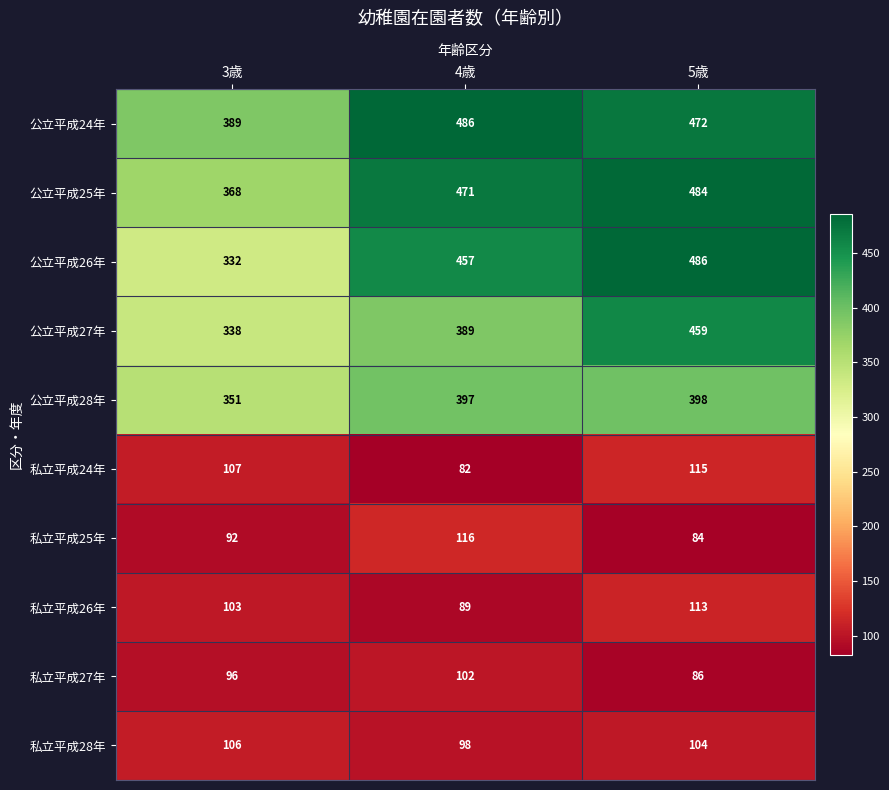

Reading left to right, what are all the values shown in this chart?

公立平成24年: 3歳=389	4歳=486	5歳=472
公立平成25年: 3歳=368	4歳=471	5歳=484
公立平成26年: 3歳=332	4歳=457	5歳=486
公立平成27年: 3歳=338	4歳=389	5歳=459
公立平成28年: 3歳=351	4歳=397	5歳=398
私立平成24年: 3歳=107	4歳=82	5歳=115
私立平成25年: 3歳=92	4歳=116	5歳=84
私立平成26年: 3歳=103	4歳=89	5歳=113
私立平成27年: 3歳=96	4歳=102	5歳=86
私立平成28年: 3歳=106	4歳=98	5歳=104